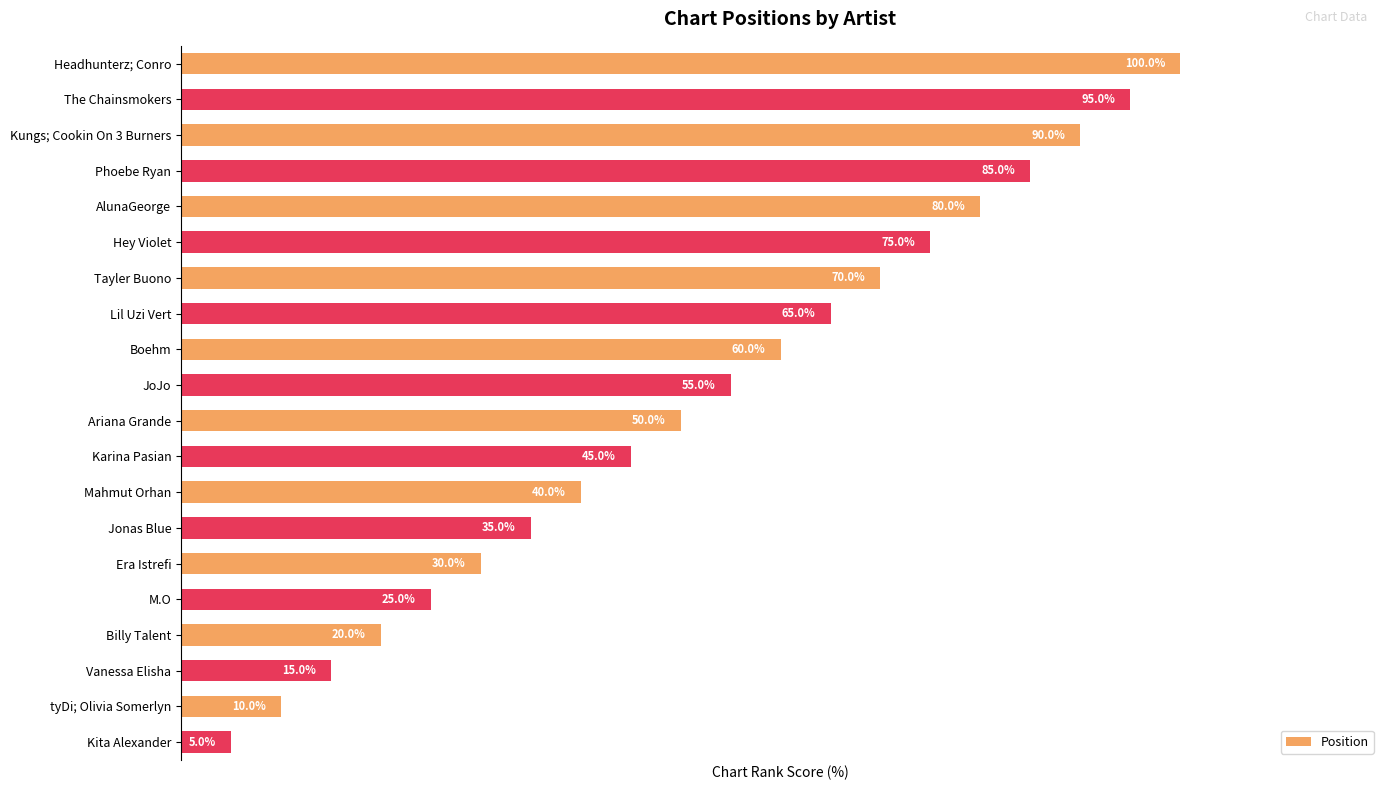

List the labels in order of value, largest first.

Headhunterz; Conro, The Chainsmokers, Kungs; Cookin On 3 Burners, Phoebe Ryan, AlunaGeorge, Hey Violet, Tayler Buono, Lil Uzi Vert, Boehm, JoJo, Ariana Grande, Karina Pasian, Mahmut Orhan, Jonas Blue, Era Istrefi, M.O, Billy Talent, Vanessa Elisha, tyDi; Olivia Somerlyn, Kita Alexander